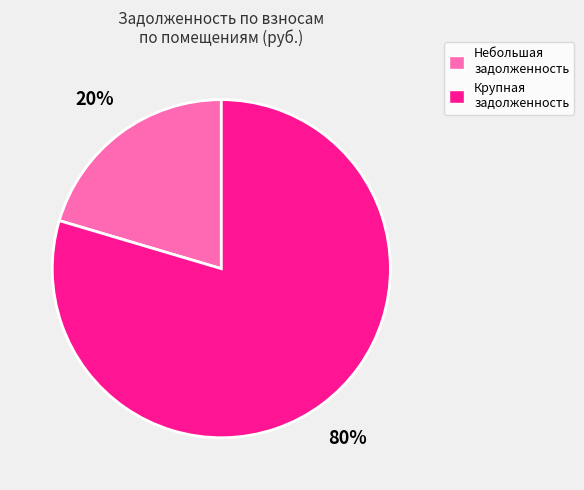

Between Крупная задолженность and Небольшая задолженность, which is larger?

Крупная задолженность